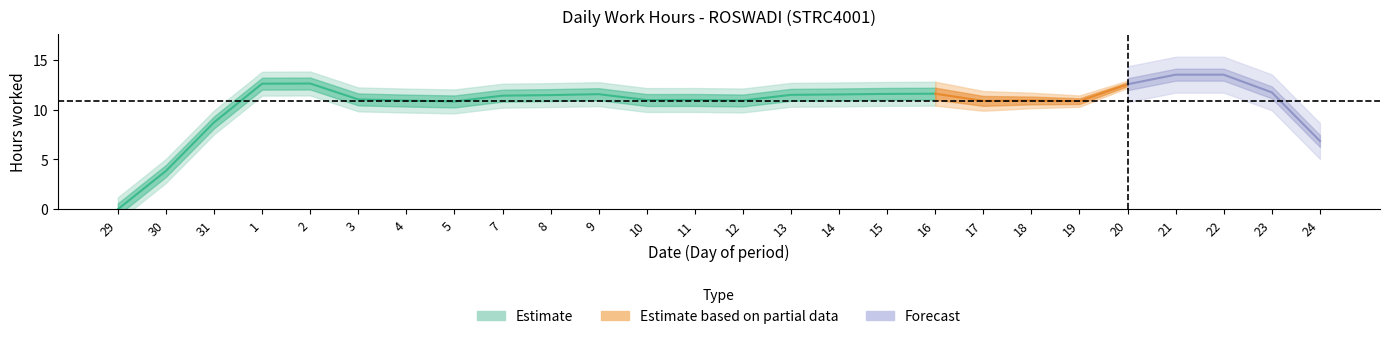

What is the maximum value shown in the chart?

14.6